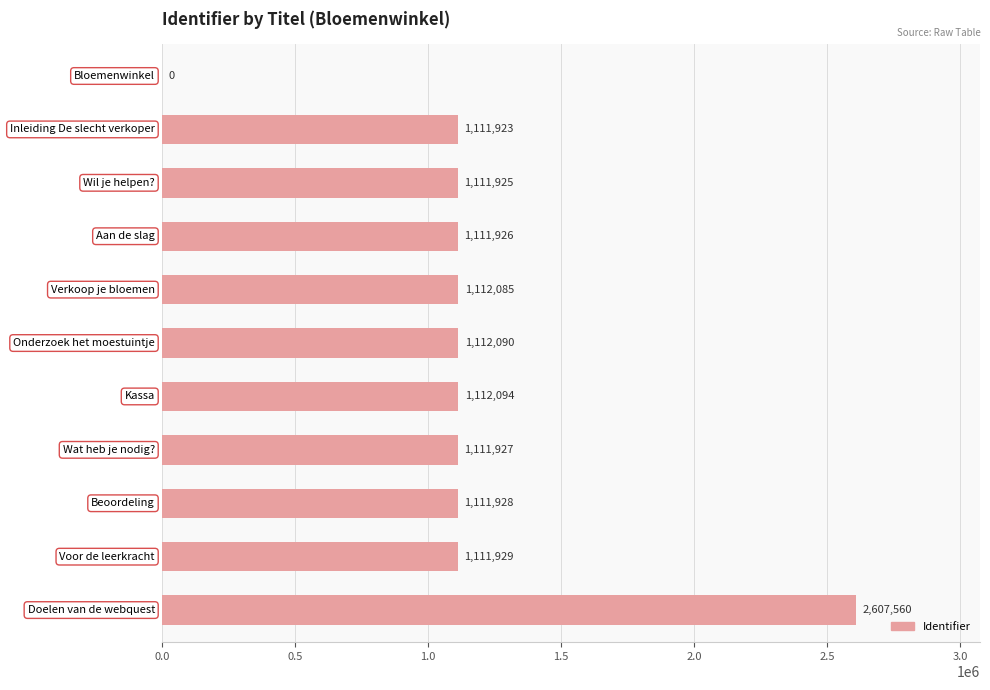

What is the sum of all values?

12615387